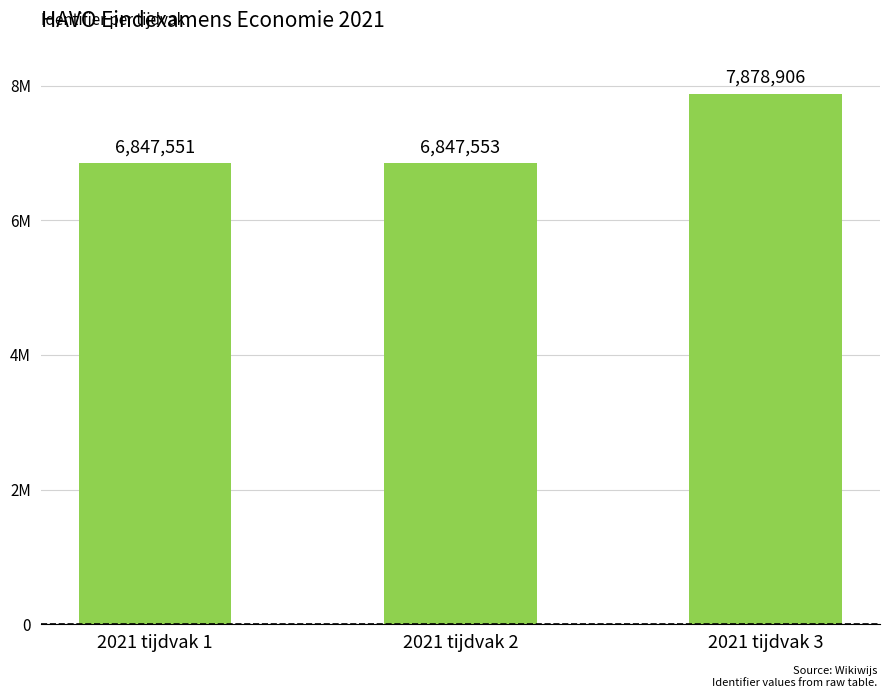

The value at 2021 tijdvak 3 is 13907107. True or false?

False